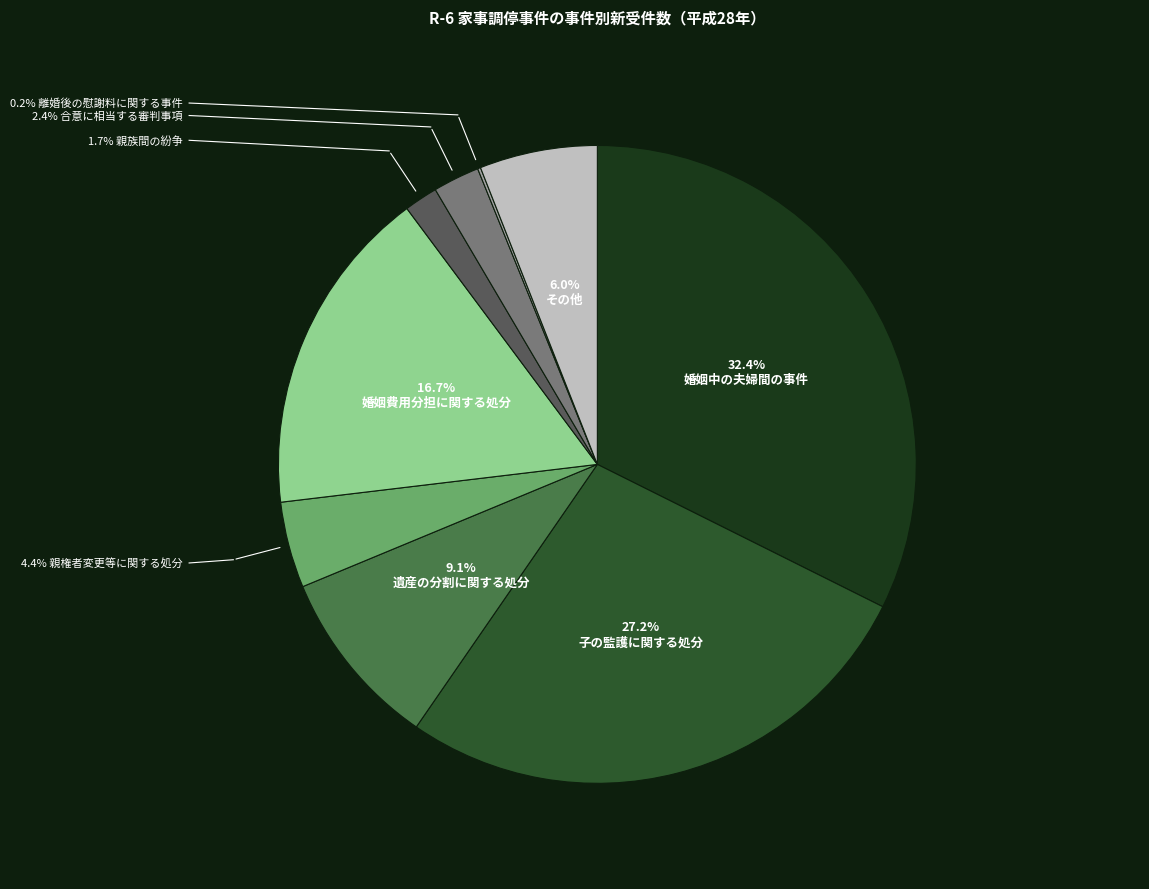

To the nearest percent, what is the difference between the largest and smallest slice percentages?

32%